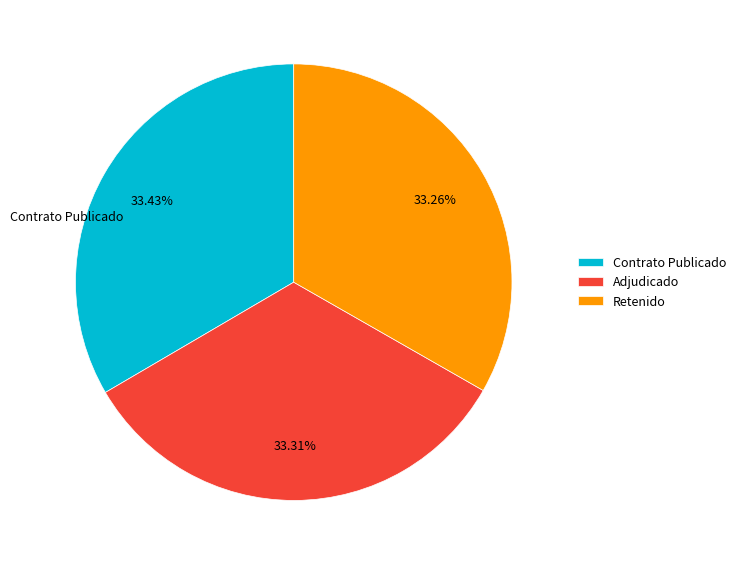

Approximately how many times larger is the value at Contrato Publicado compared to Adjudicado?

1.0